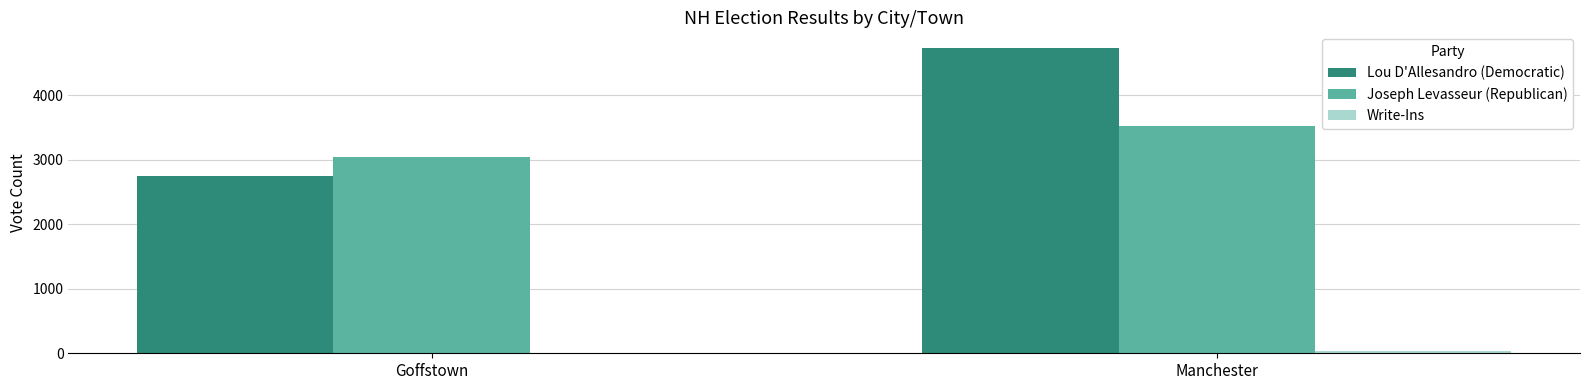

Is it true that Lou D'Allesandro (Democratic) equals 3228 at Manchester?

False